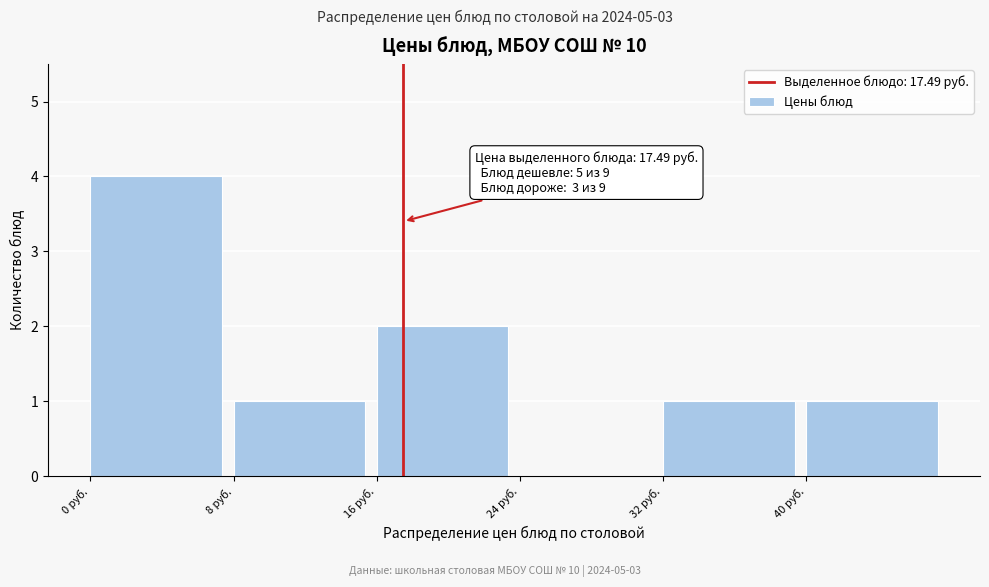

Over which range of the x-axis is the bar tallest?

0 to 8